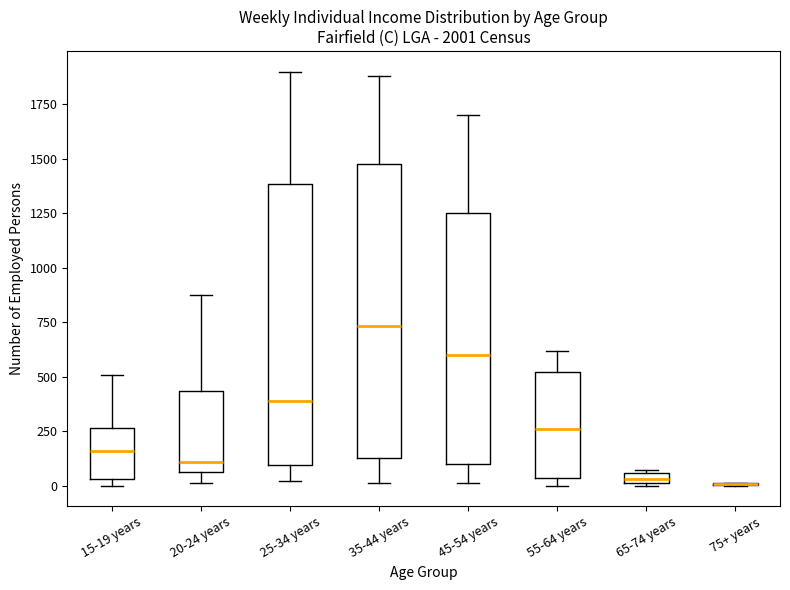

Comparing the boxes themselves (not the whiskers), which one is the tallest?

35-44 years